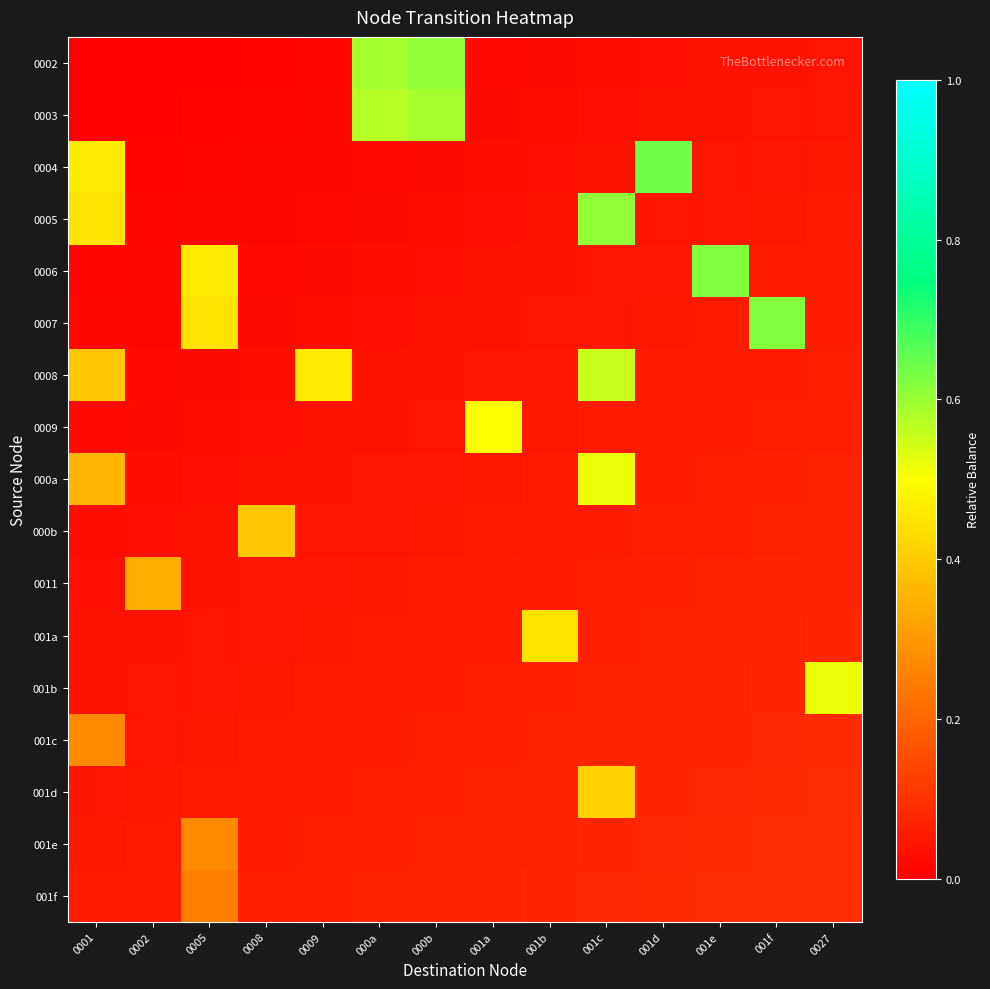

Reading left to right, transcribe all the data shown in this chart.

0002: 0001=0.0	0002=0.0	0005=0.0	0008=0.0	0009=0.0	000a=0.6	000b=0.6	001a=0.0	001b=0.0	001c=0.0	001d=0.0	001e=0.0	001f=0.0	0027=0.0
0003: 0001=0.0	0002=0.0	0005=0.0	0008=0.0	0009=0.0	000a=0.6	000b=0.6	001a=0.0	001b=0.0	001c=0.0	001d=0.0	001e=0.0	001f=0.0	0027=0.0
0004: 0001=0.5	0002=0.0	0005=0.0	0008=0.0	0009=0.0	000a=0.0	000b=0.0	001a=0.0	001b=0.0	001c=0.0	001d=0.6	001e=0.0	001f=0.0	0027=0.0
0005: 0001=0.4	0002=0.0	0005=0.0	0008=0.0	0009=0.0	000a=0.0	000b=0.0	001a=0.0	001b=0.0	001c=0.6	001d=0.0	001e=0.0	001f=0.0	0027=0.1
0006: 0001=0.0	0002=0.0	0005=0.5	0008=0.0	0009=0.0	000a=0.0	000b=0.0	001a=0.0	001b=0.0	001c=0.0	001d=0.0	001e=0.6	001f=0.1	0027=0.1
0007: 0001=0.0	0002=0.0	0005=0.4	0008=0.0	0009=0.0	000a=0.0	000b=0.0	001a=0.0	001b=0.0	001c=0.0	001d=0.0	001e=0.1	001f=0.6	0027=0.1
0008: 0001=0.4	0002=0.0	0005=0.0	0008=0.0	0009=0.5	000a=0.0	000b=0.0	001a=0.0	001b=0.0	001c=0.6	001d=0.1	001e=0.1	001f=0.1	0027=0.1
0009: 0001=0.0	0002=0.0	0005=0.0	0008=0.0	0009=0.0	000a=0.0	000b=0.0	001a=0.5	001b=0.0	001c=0.1	001d=0.1	001e=0.1	001f=0.1	0027=0.1
000a: 0001=0.4	0002=0.0	0005=0.0	0008=0.0	0009=0.0	000a=0.0	000b=0.0	001a=0.0	001b=0.1	001c=0.5	001d=0.1	001e=0.1	001f=0.1	0027=0.1
000b: 0001=0.0	0002=0.0	0005=0.0	0008=0.4	0009=0.0	000a=0.0	000b=0.0	001a=0.1	001b=0.1	001c=0.1	001d=0.1	001e=0.1	001f=0.1	0027=0.1
0011: 0001=0.0	0002=0.3	0005=0.0	0008=0.0	0009=0.0	000a=0.0	000b=0.1	001a=0.1	001b=0.1	001c=0.1	001d=0.1	001e=0.1	001f=0.1	0027=0.1
001a: 0001=0.0	0002=0.0	0005=0.0	0008=0.0	0009=0.0	000a=0.1	000b=0.1	001a=0.1	001b=0.4	001c=0.1	001d=0.1	001e=0.1	001f=0.1	0027=0.1
001b: 0001=0.0	0002=0.0	0005=0.0	0008=0.0	0009=0.1	000a=0.1	000b=0.1	001a=0.1	001b=0.1	001c=0.1	001d=0.1	001e=0.1	001f=0.1	0027=0.5
001c: 0001=0.3	0002=0.0	0005=0.0	0008=0.1	0009=0.1	000a=0.1	000b=0.1	001a=0.1	001b=0.1	001c=0.1	001d=0.1	001e=0.1	001f=0.1	0027=0.1
001d: 0001=0.0	0002=0.0	0005=0.1	0008=0.1	0009=0.1	000a=0.1	000b=0.1	001a=0.1	001b=0.1	001c=0.4	001d=0.1	001e=0.1	001f=0.1	0027=0.1
001e: 0001=0.0	0002=0.1	0005=0.3	0008=0.1	0009=0.1	000a=0.1	000b=0.1	001a=0.1	001b=0.1	001c=0.1	001d=0.1	001e=0.1	001f=0.1	0027=0.1
001f: 0001=0.1	0002=0.1	0005=0.3	0008=0.1	0009=0.1	000a=0.1	000b=0.1	001a=0.1	001b=0.1	001c=0.1	001d=0.1	001e=0.1	001f=0.1	0027=0.1